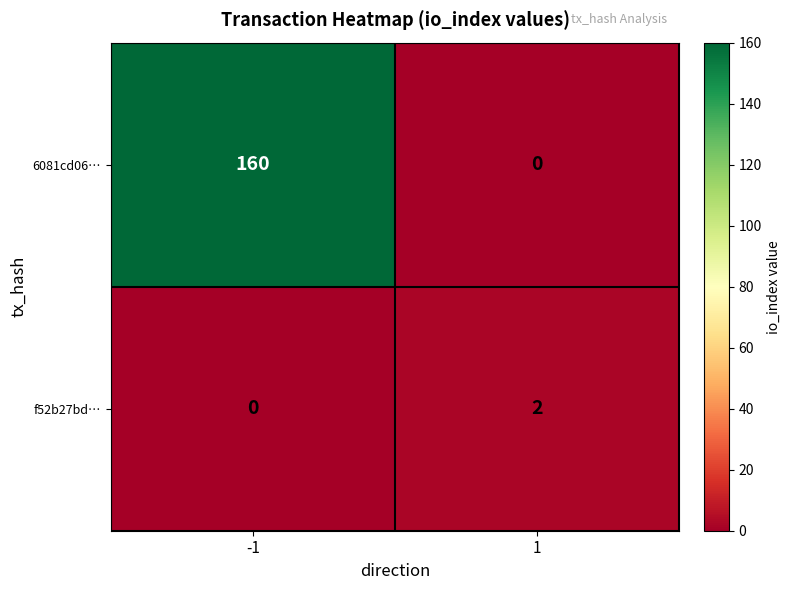

What is the spread (max minus min) of values at -1?

160